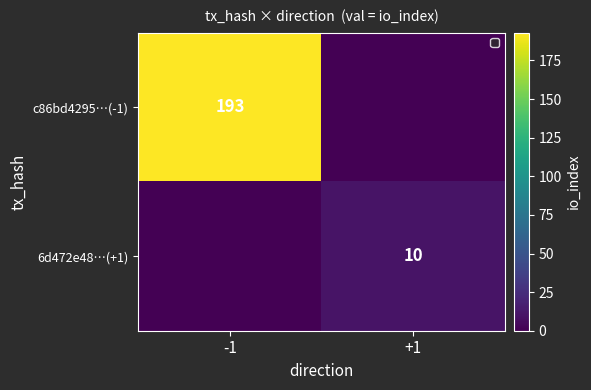

True or false: 6d472e48…(+1) has a value of 10 at +1.

True